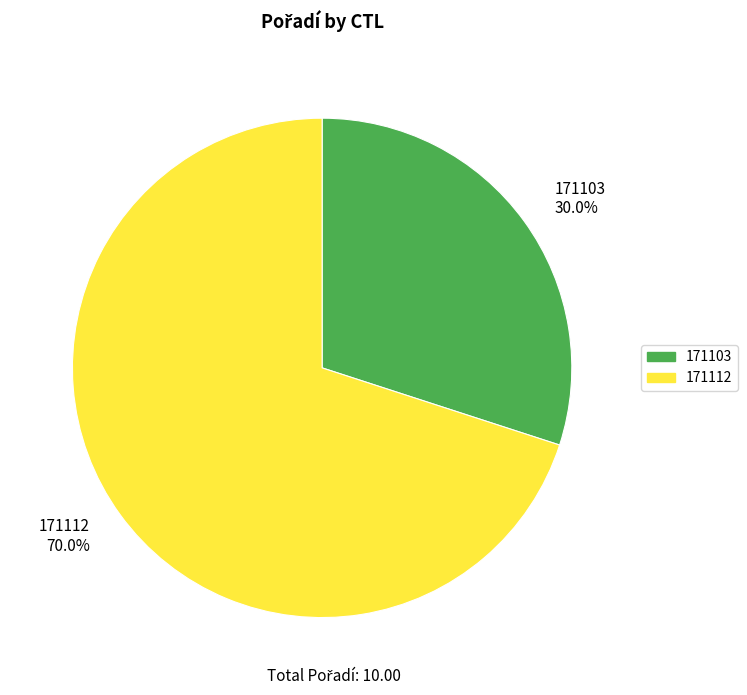

The 171112 slice represents 85% of the pie. True or false?

False